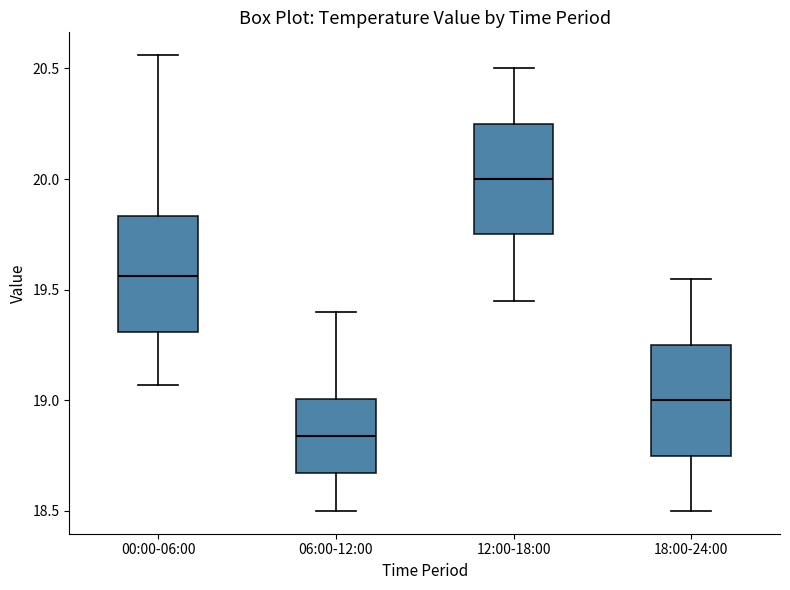

Where is the upper edge of the box for 00:00-06:00 on the y-axis? The values are not printed on the chart, so give them approximately, as read against the axis.

19.85